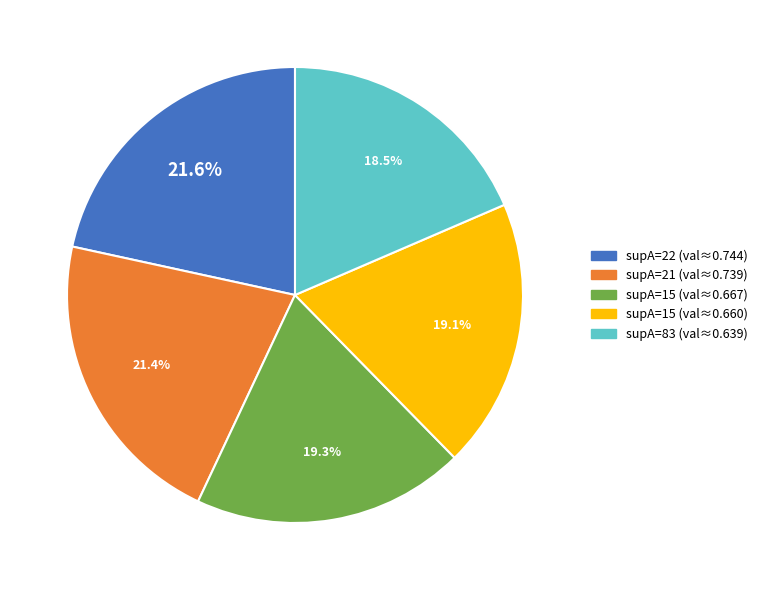

Does any single category account for the majority?

No